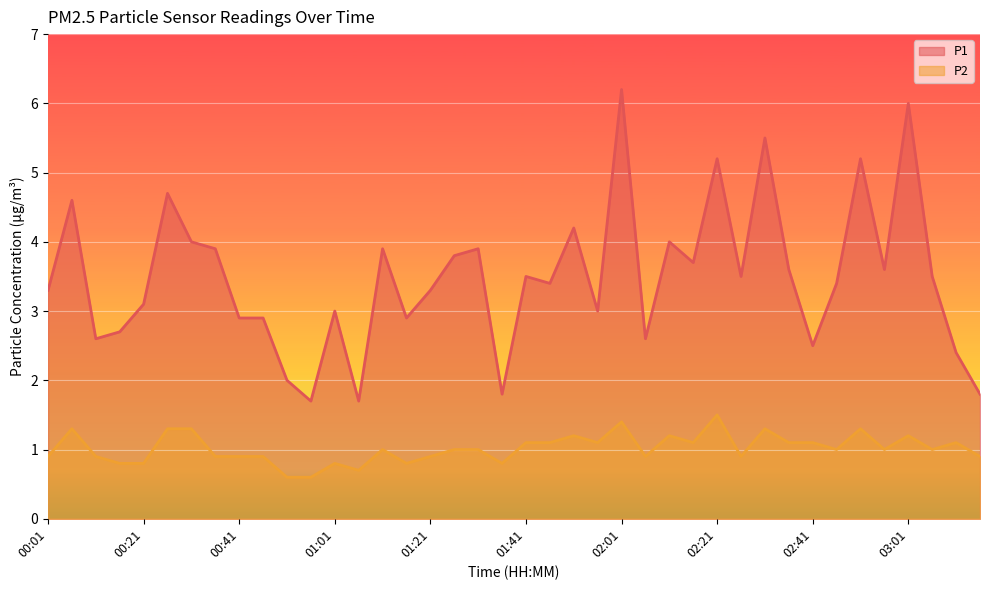

The P1 series shows 4.6 at 00:06. True or false?

True